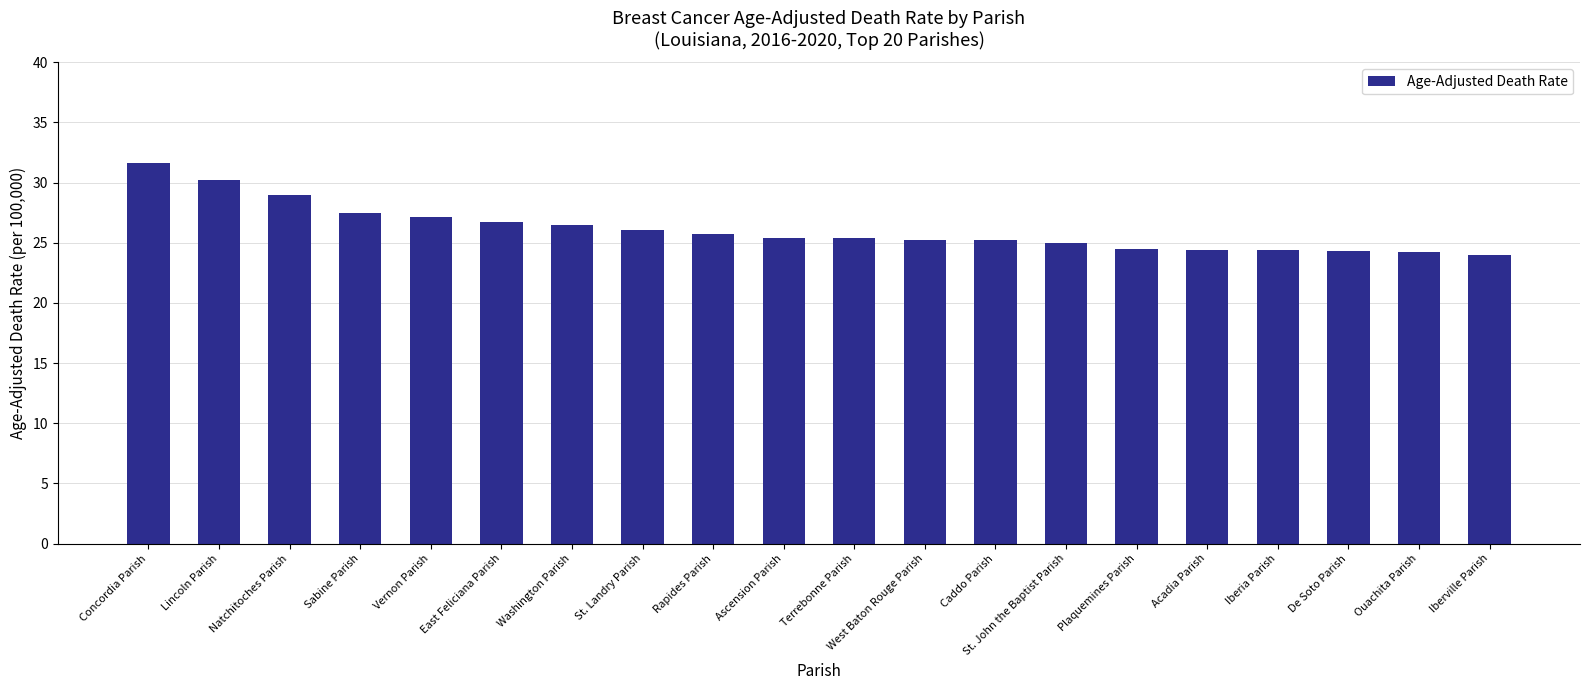

What is the smallest value displayed?

24.0